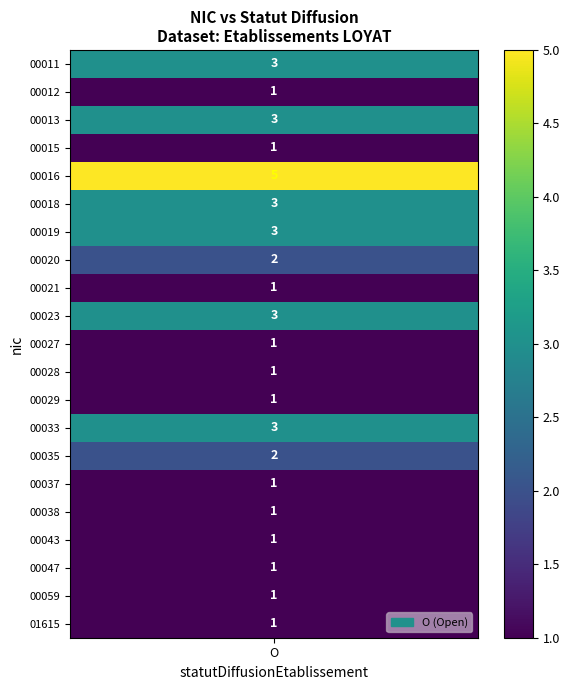

Is it true that 00013 equals 0 at 1?

True